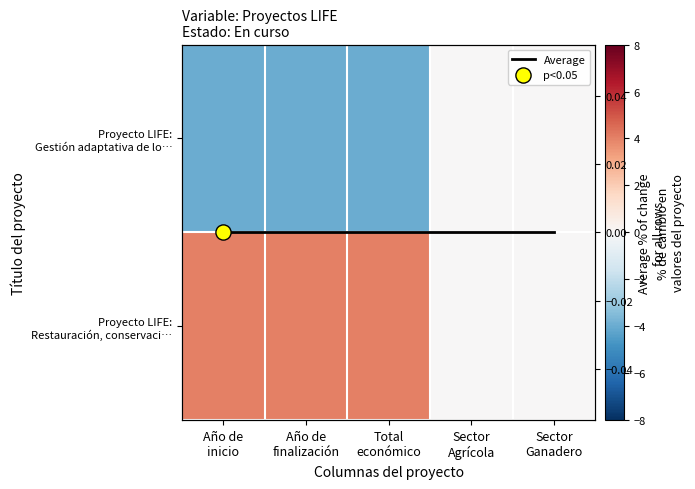

How many data points does each series have?

5